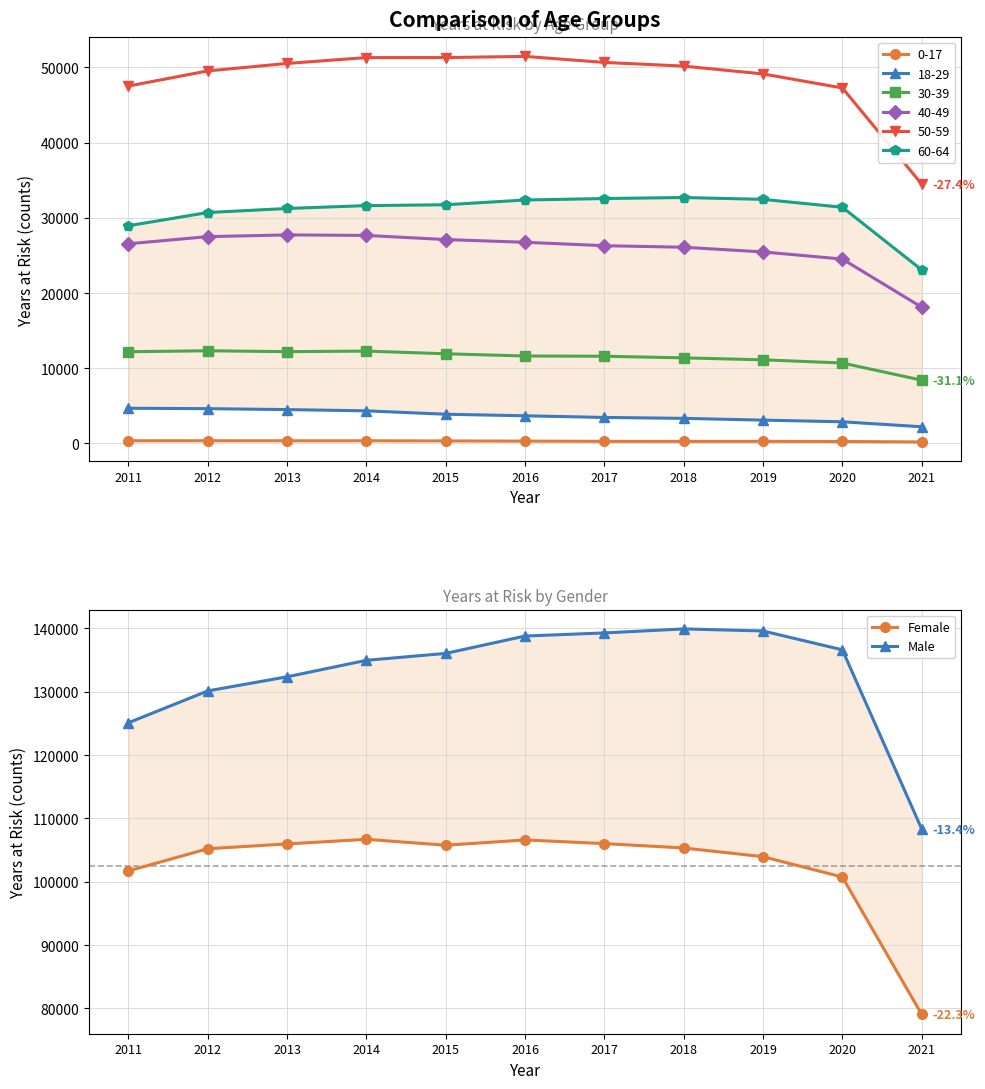

Which category has the lowest value in the Male series?

2021